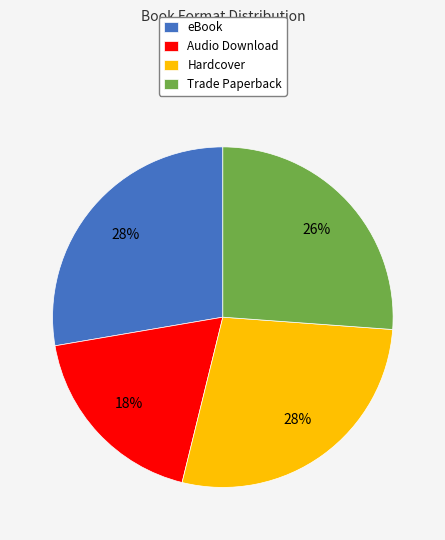

What is the smallest slice in the pie chart?

Audio Download